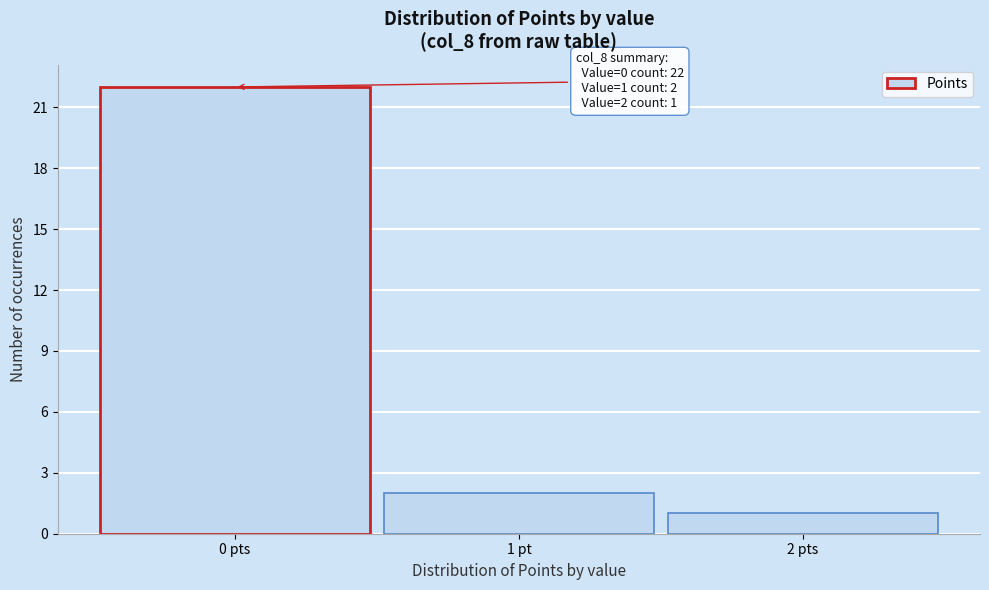

Reading left to right, extract all data points from this chart.

0 pts=22	1 pt=2	2 pts=1